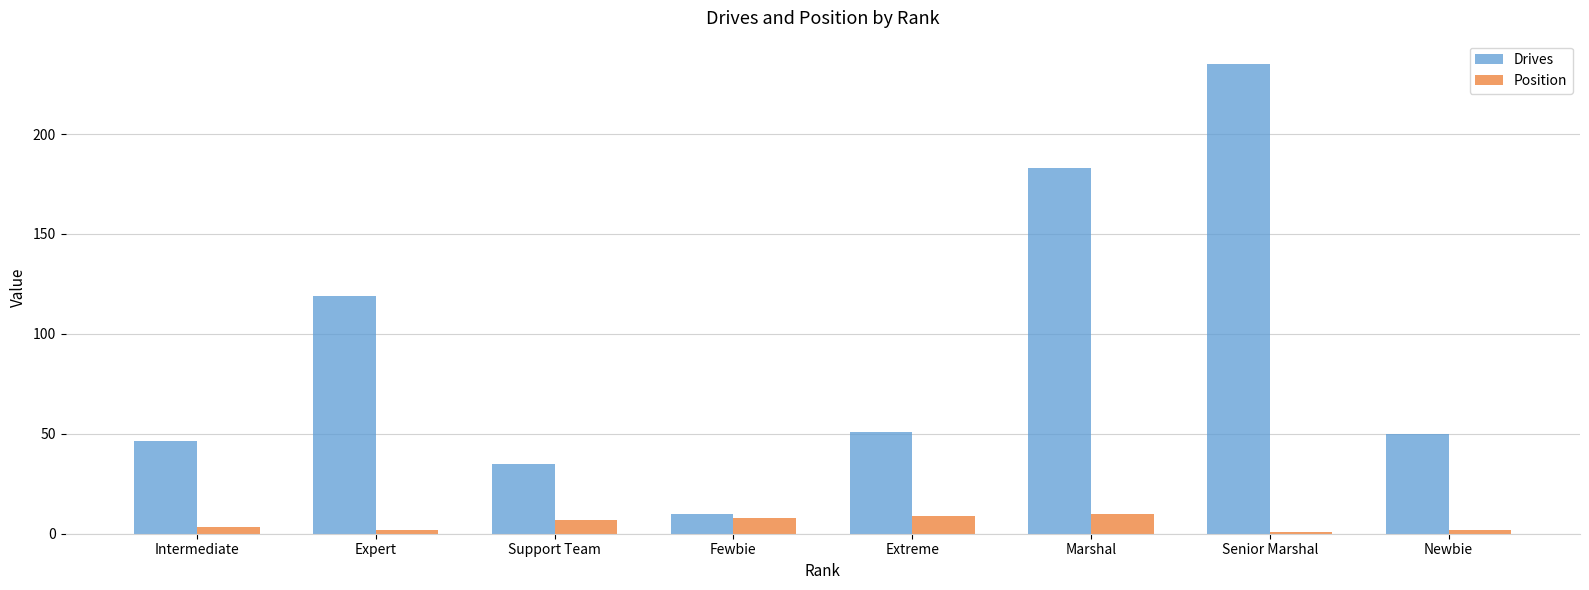

What is the difference between the Position values at Marshal and Support Team?

3.0